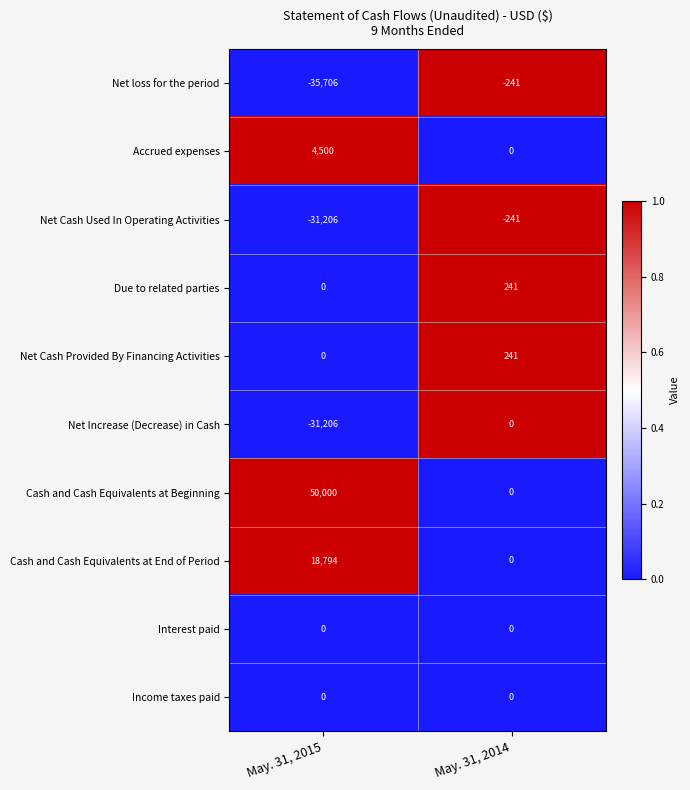

Reading left to right, transcribe all the data shown in this chart.

Net loss for the period: -35706	-241
Accrued expenses: 4500	0
Net Cash Used In Operating Activities: -31206	-241
Due to related parties: 0	241
Net Cash Provided By Financing Activities: 0	241
Net Increase (Decrease) in Cash: -31206	0
Cash and Cash Equivalents at Beginning: 50000	0
Cash and Cash Equivalents at End of Period: 18794	0
Interest paid: 0	0
Income taxes paid: 0	0